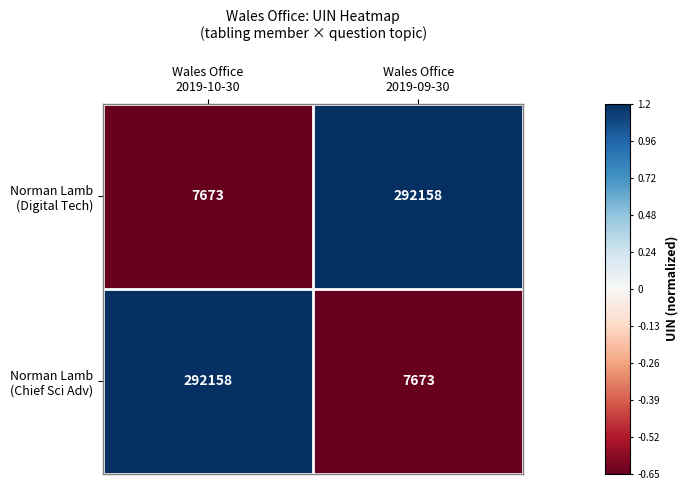

What is the difference between the highest and lowest values at Wales Office
2019-10-30?

284485